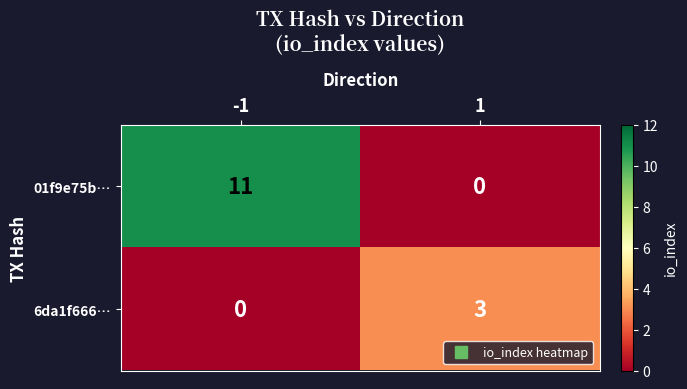

At which category is the sum across all series the highest?

-1